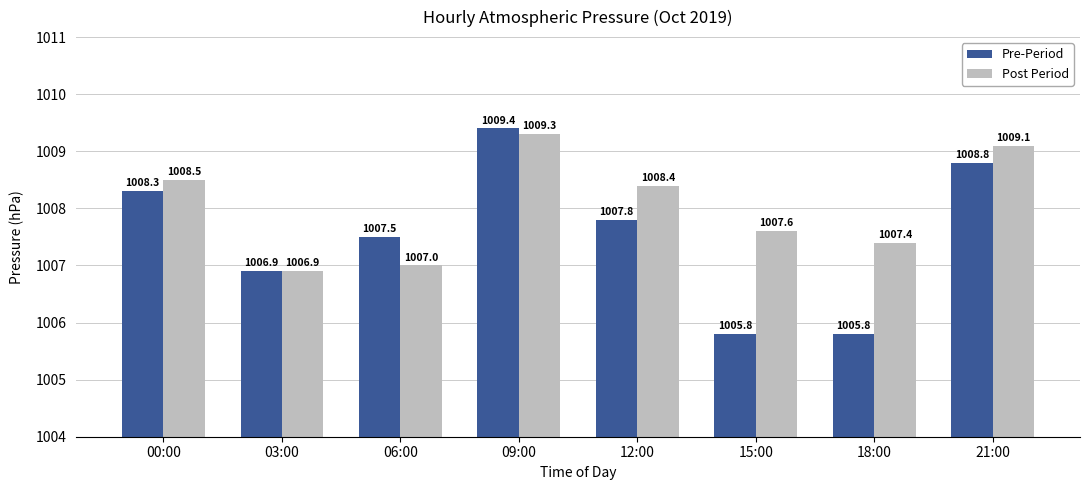

List the series in order of their peak value, lowest first.

Post Period, Pre-Period